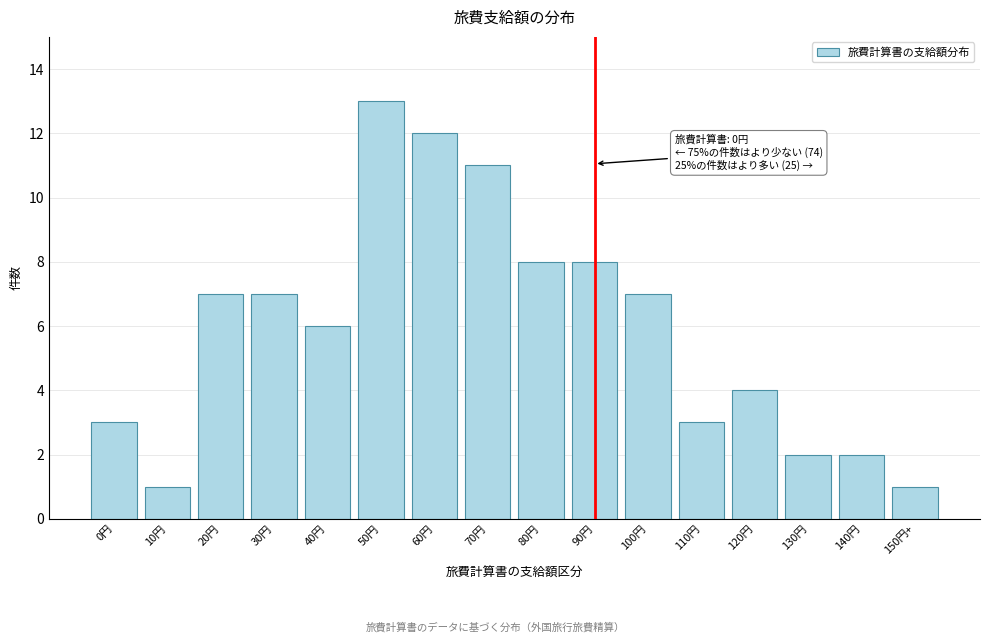

Reading left to right, transcribe all the data shown in this chart.

0円=3	10円=1	20円=7	30円=7	40円=6	50円=13	60円=12	70円=11	80円=8	90円=8	100円=7	110円=3	120円=4	130円=2	140円=2	150円+=1